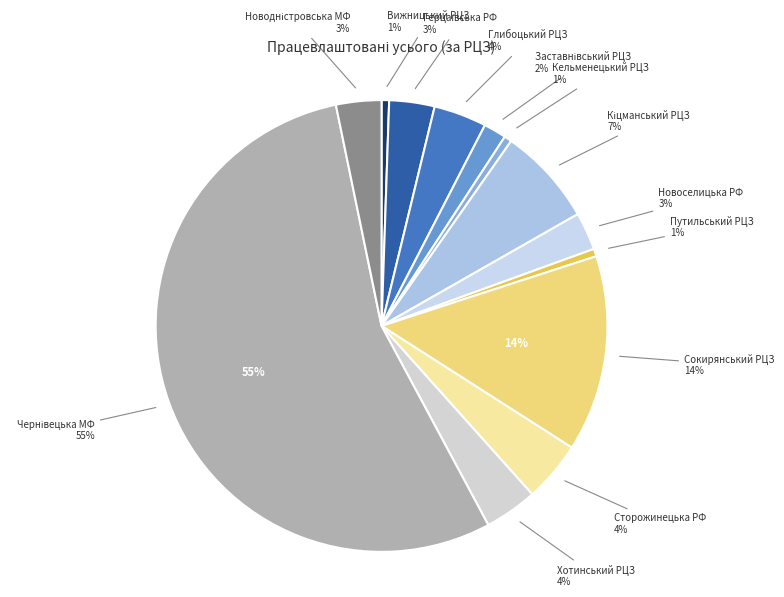

To the nearest percent, what percentage of the pie is Кельменецький РЦЗ?

1%